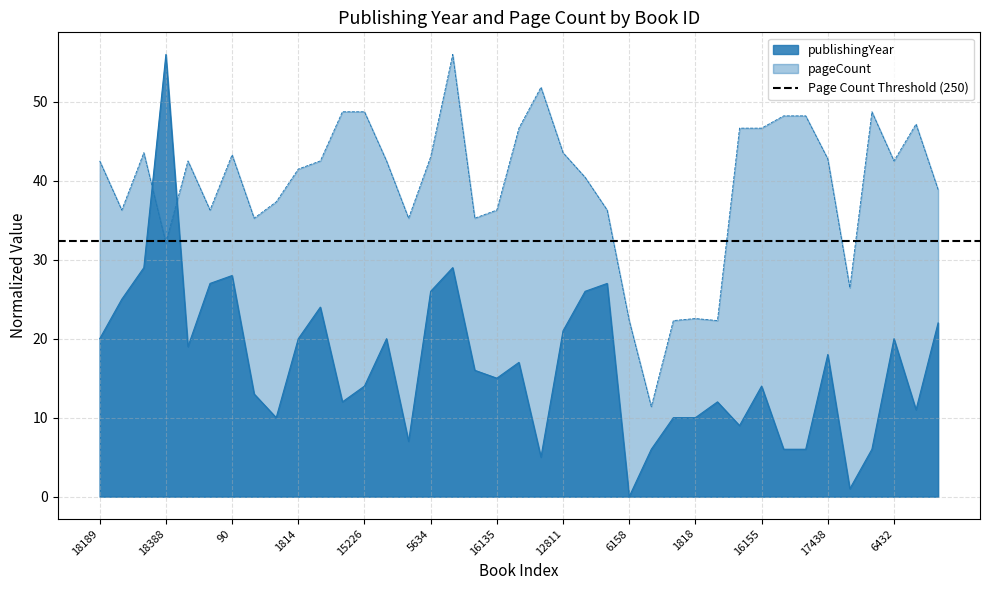

How many interior local valleys does the pageCount series have?

10